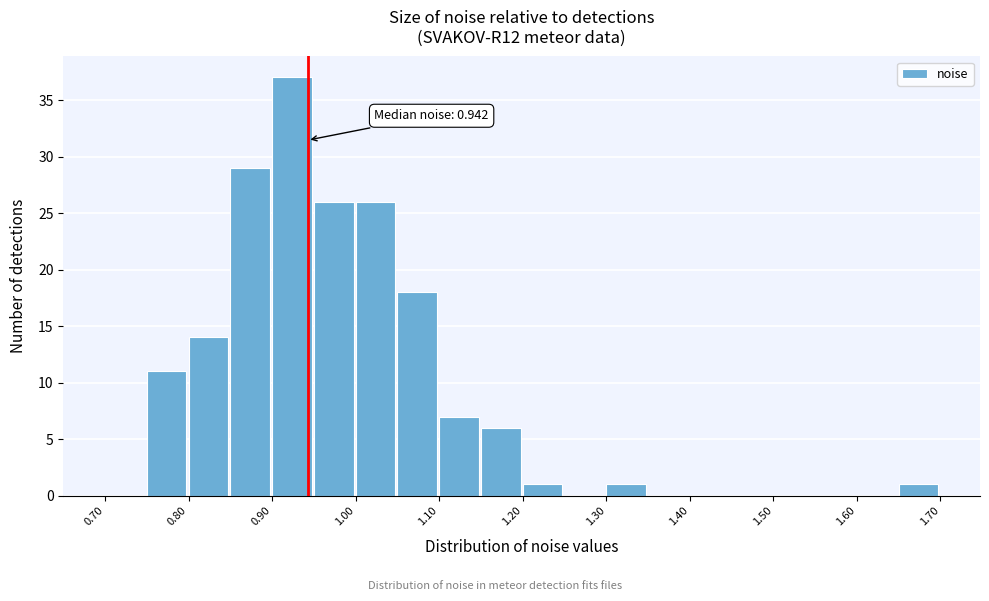

Which range on the x-axis has the tallest bar?

0.90 to 0.95